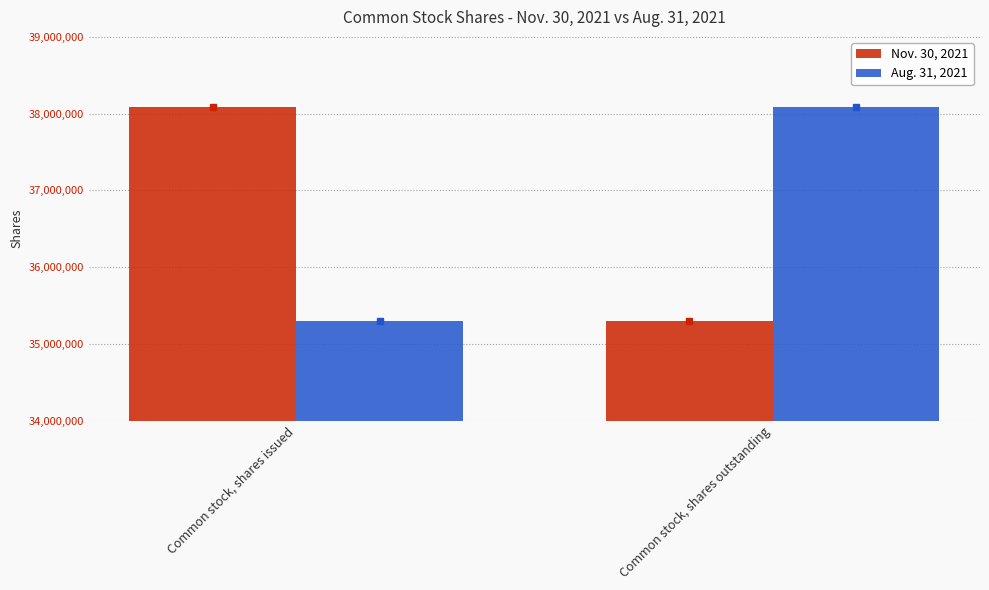

What is the difference between the maximum and minimum values in the Nov. 30, 2021 series?

2792131